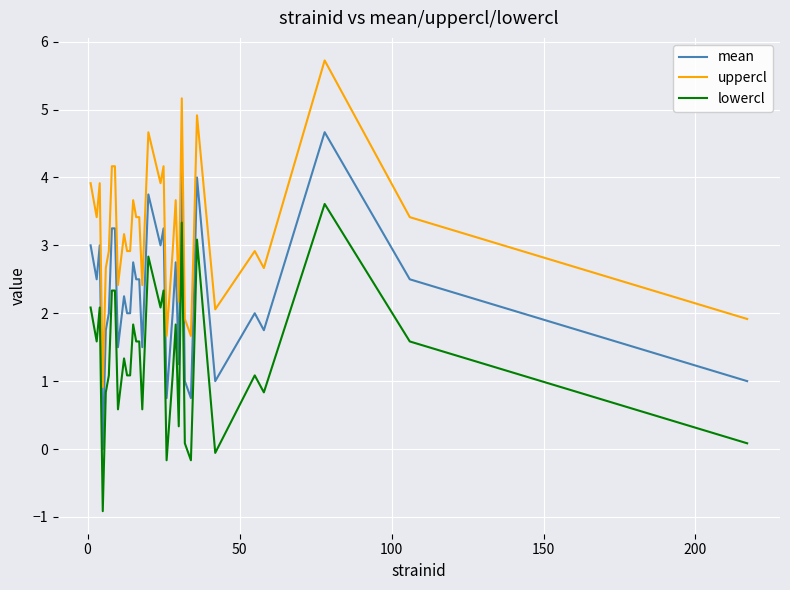

True or false: mean and lowercl intersect in this chart.

False